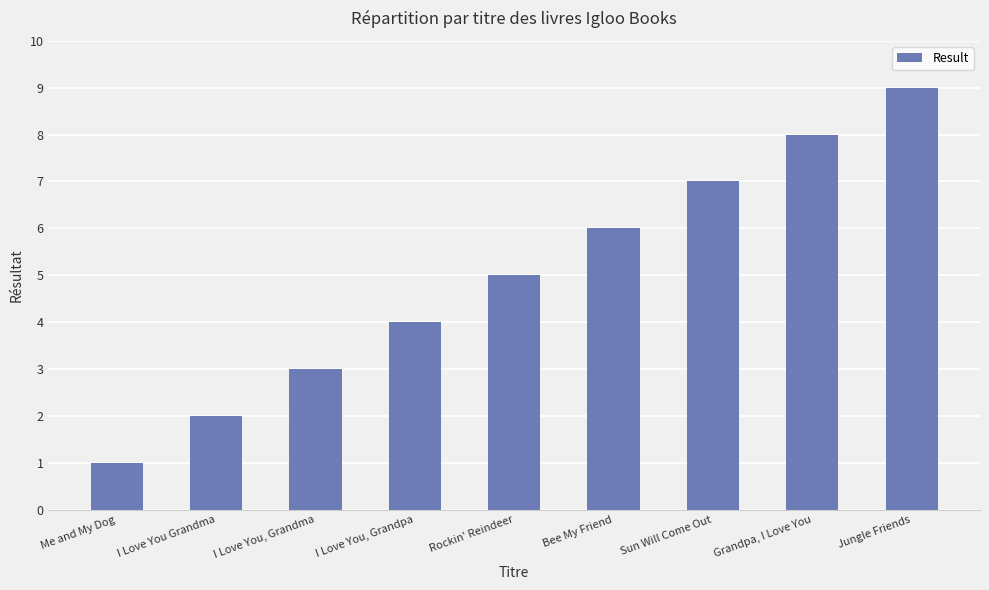

What is the value of the 5th bar from the left?

5